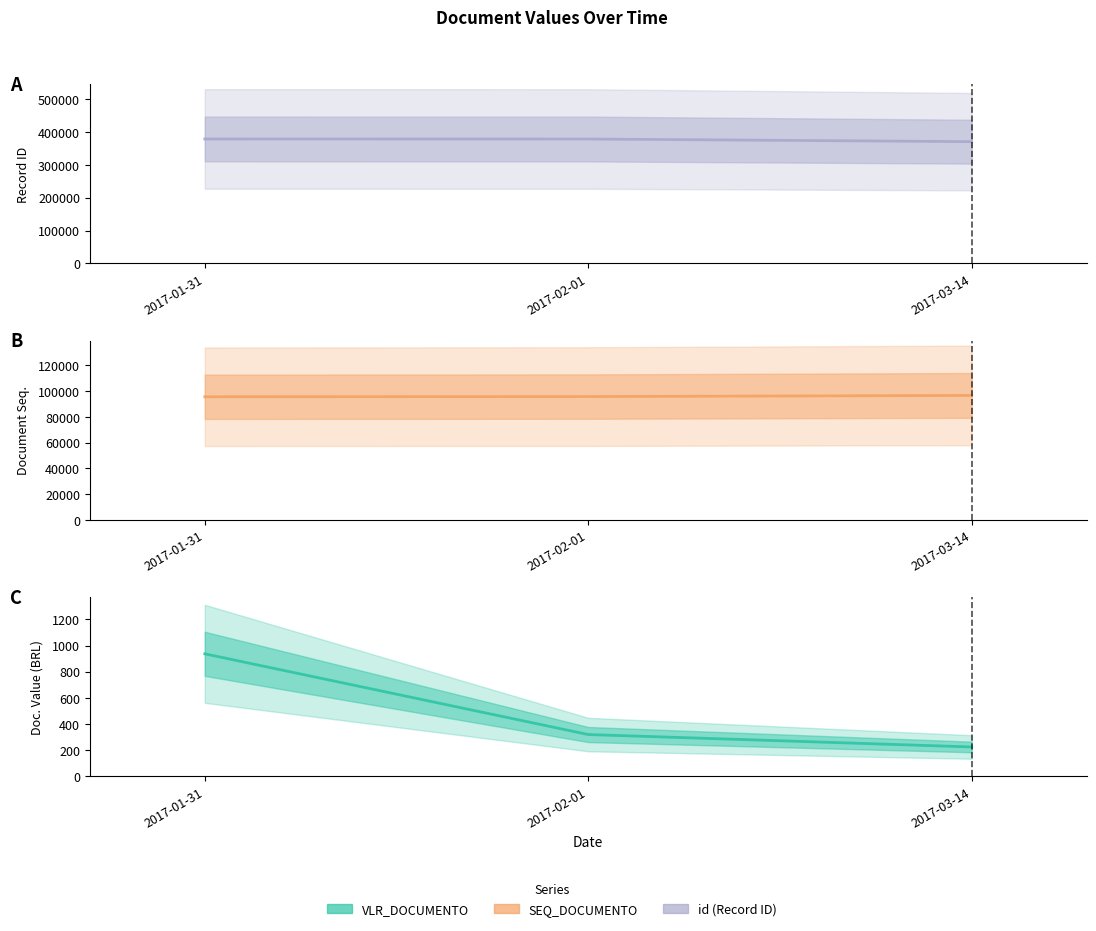

Which series changed the most between 2017-01-31 and 2017-03-14?

id